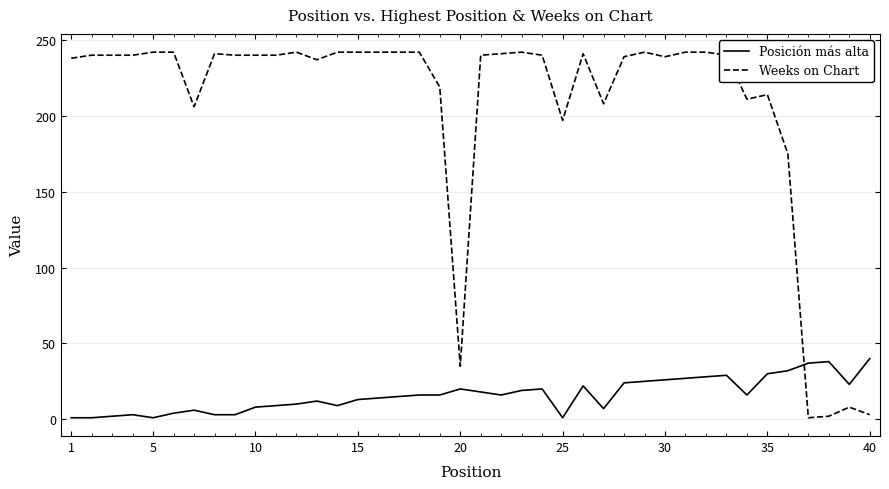

Which series has the widest spread of values?

Weeks on Chart